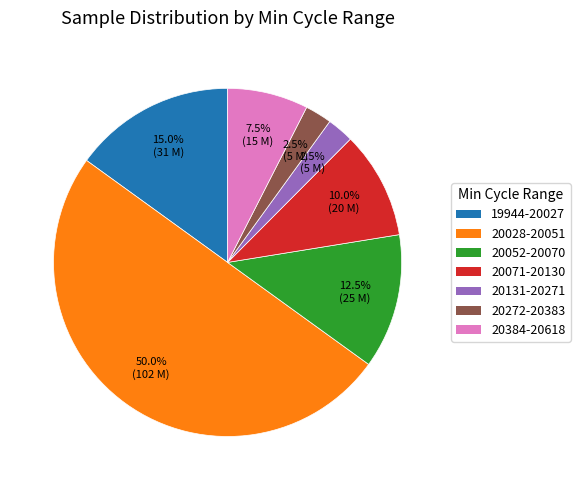

To the nearest percent, what is the average slice percentage?

14%